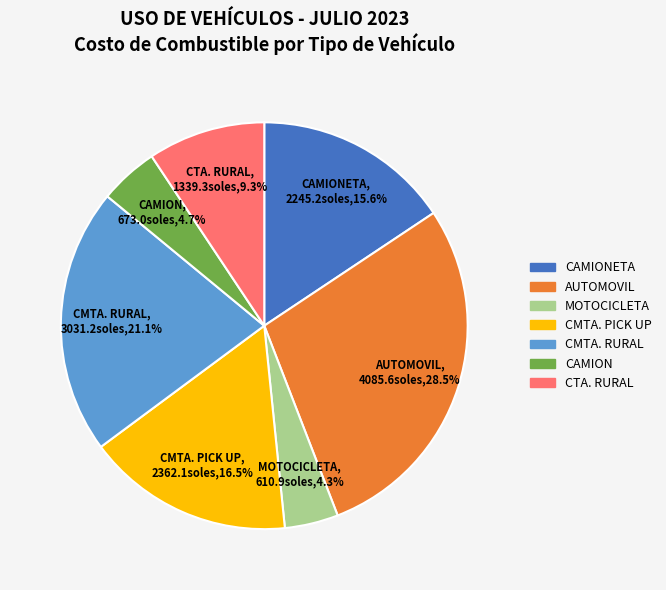

Is there a majority slice in this chart?

No